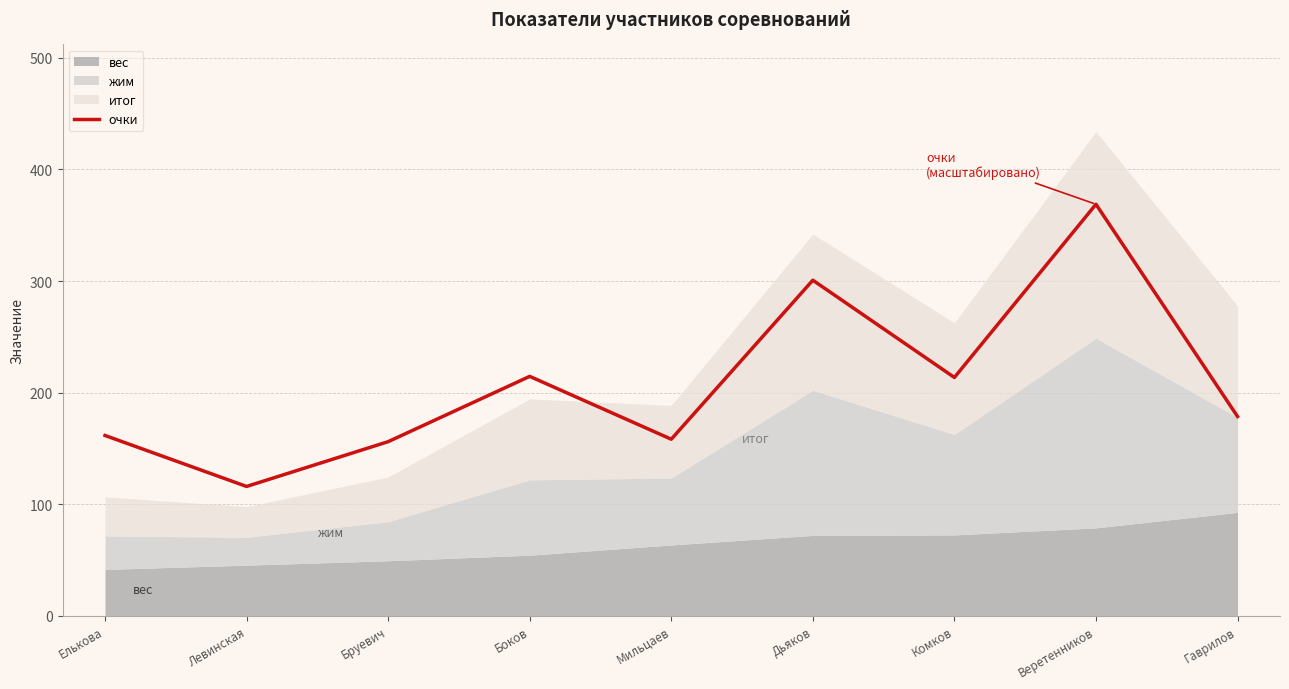

List the labels in order of value, largest first.

Веретенников, Дьяков, Боков, Комков, Гаврилов, Елькова, Мильцаев, Бруевич, Левинская